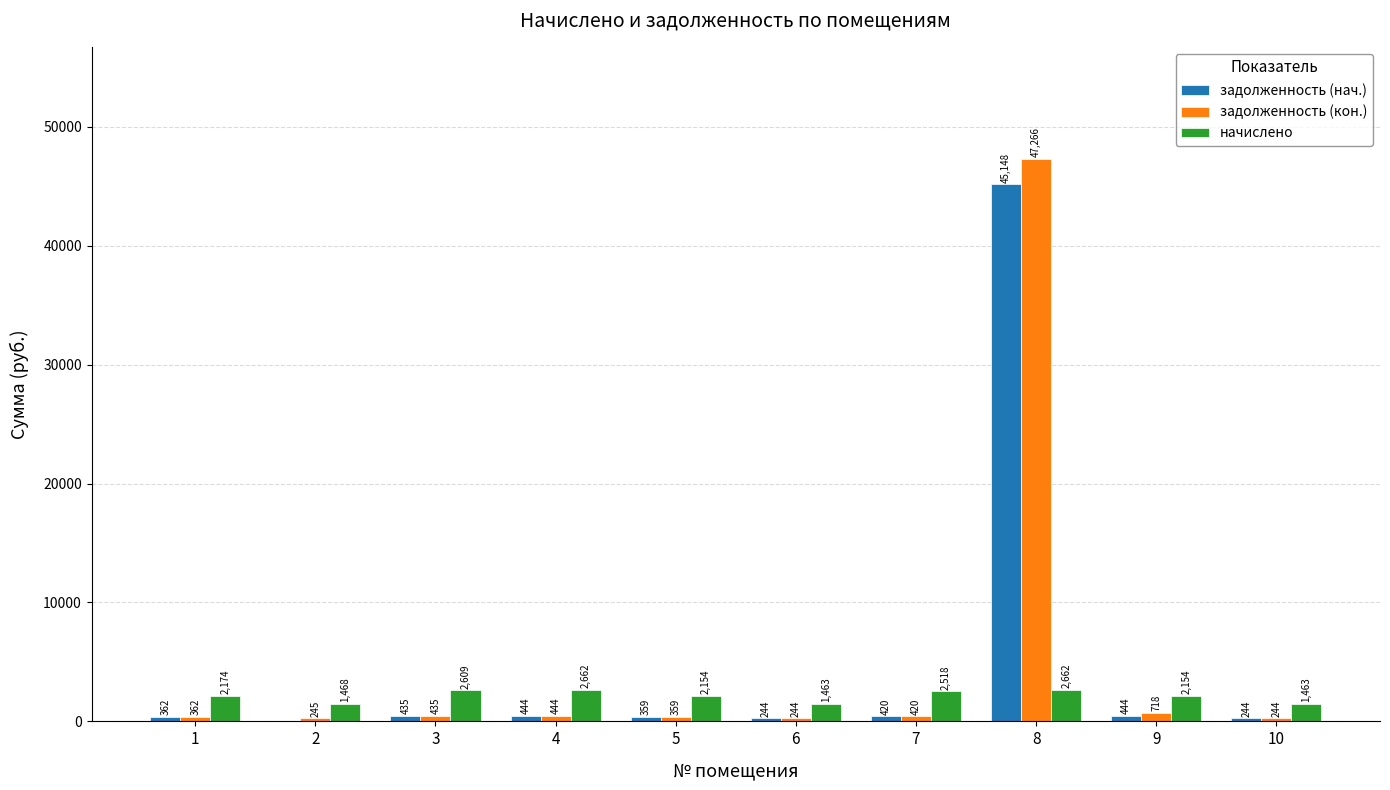

How many distinct data groups are displayed?

3